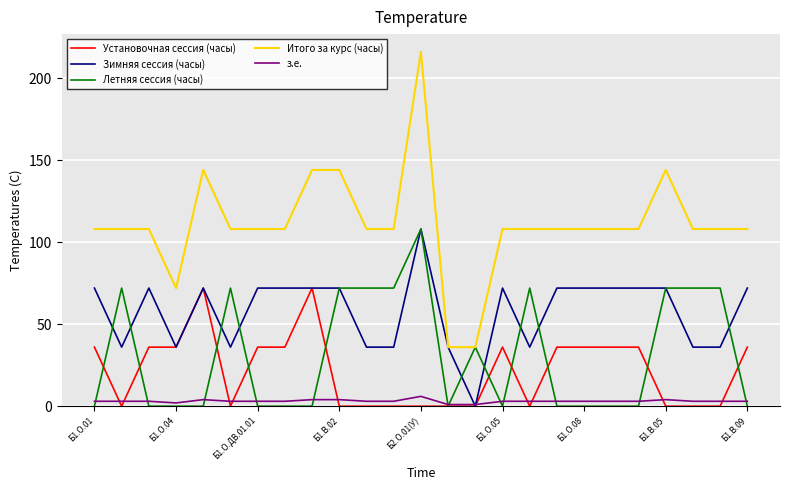

Which series has the largest range (max minus min)?

Итого за курс (часы)